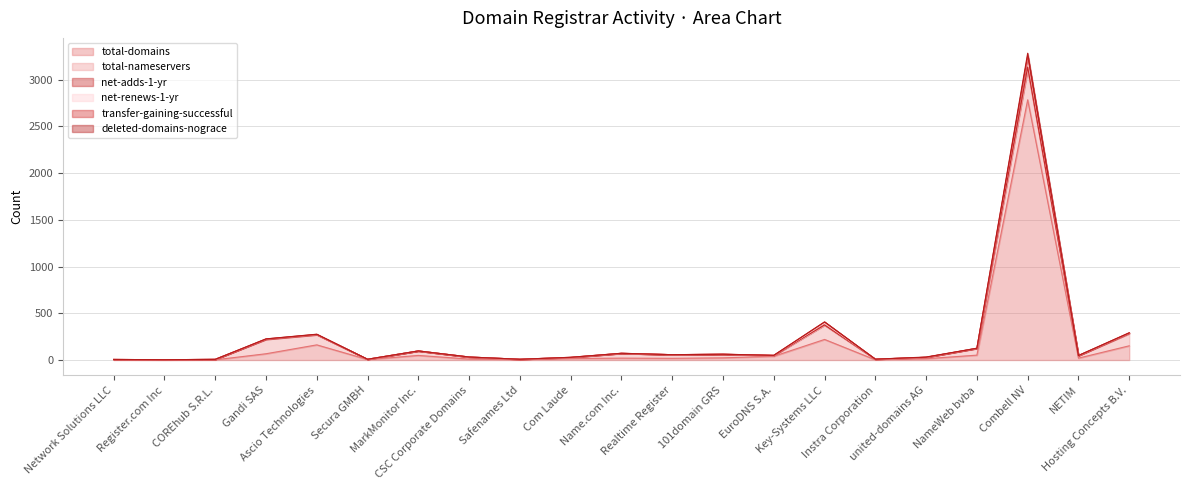

Rank the categories by deleted-domains-nograce value from highest to lowest.

Combell NV, Key-Systems LLC, Hosting Concepts B.V., Ascio Technologies, Gandi SAS, NameWeb bvba, MarkMonitor Inc., Name.com Inc., 101domain GRS, Realtime Register, EuroDNS S.A., NETIM, CSC Corporate Domains, united-domains AG, Com Laude, Instra Corporation, Secura GMBH, Safenames Ltd, COREhub S.R.L., Network Solutions LLC, Register.com Inc